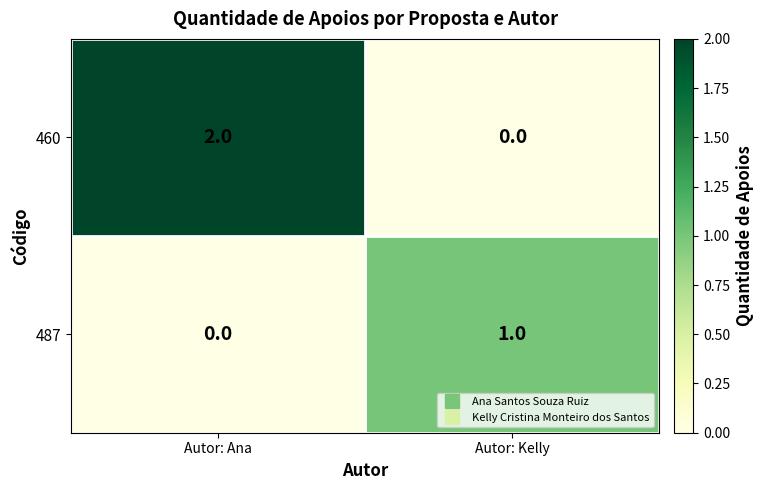

How many distinct data groups are displayed?

2